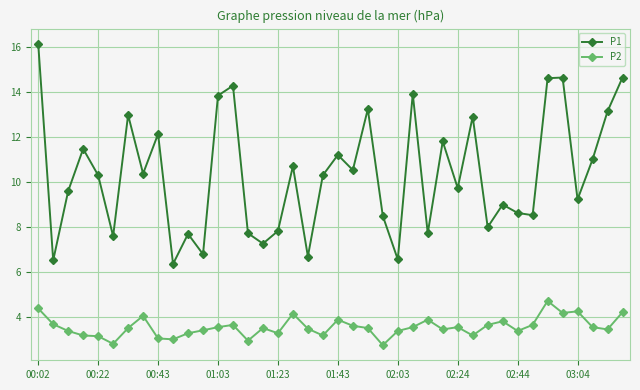

Count the number of data series in this chart.

2